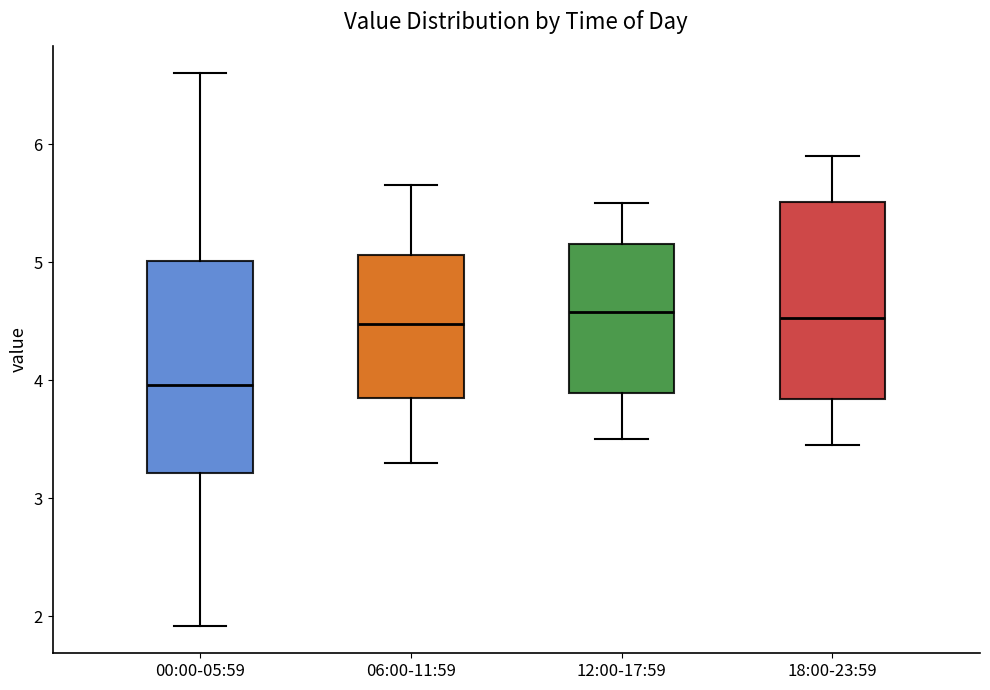

Comparing the boxes themselves (not the whiskers), which one is the tallest?

00:00-05:59